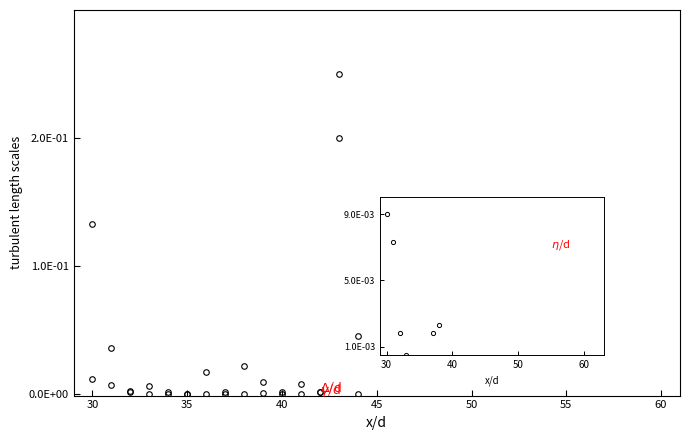

At how many categories does at least one series exceed 0?

15